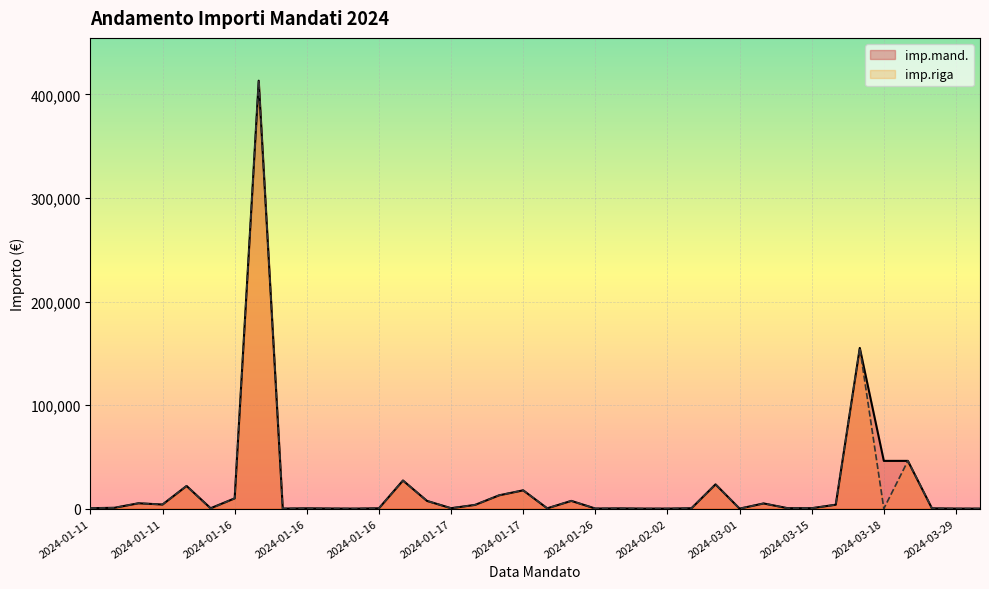

What are all the series names shown in the legend?

imp.mand., imp.riga